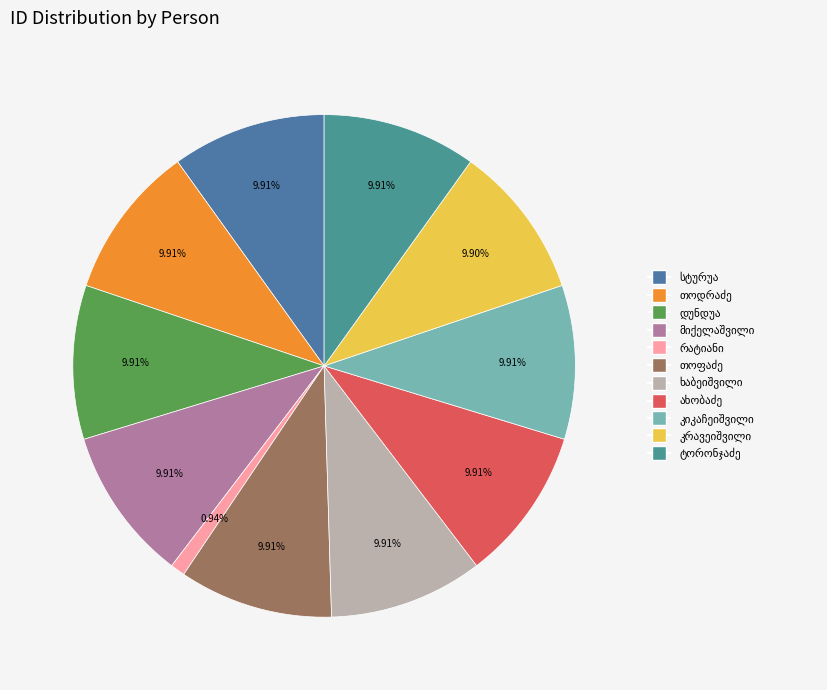

How many segments does this pie chart have?

11